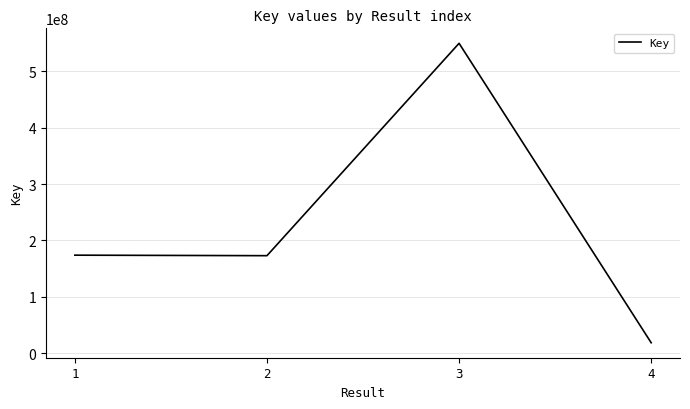

What is the change in value from 1 to 4?

-155165634